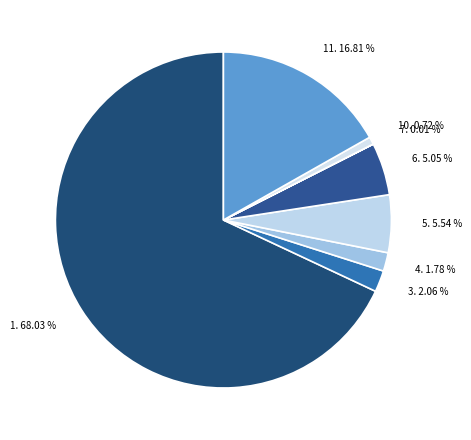

Which category has the biggest portion of the pie?

1. 68.03 %